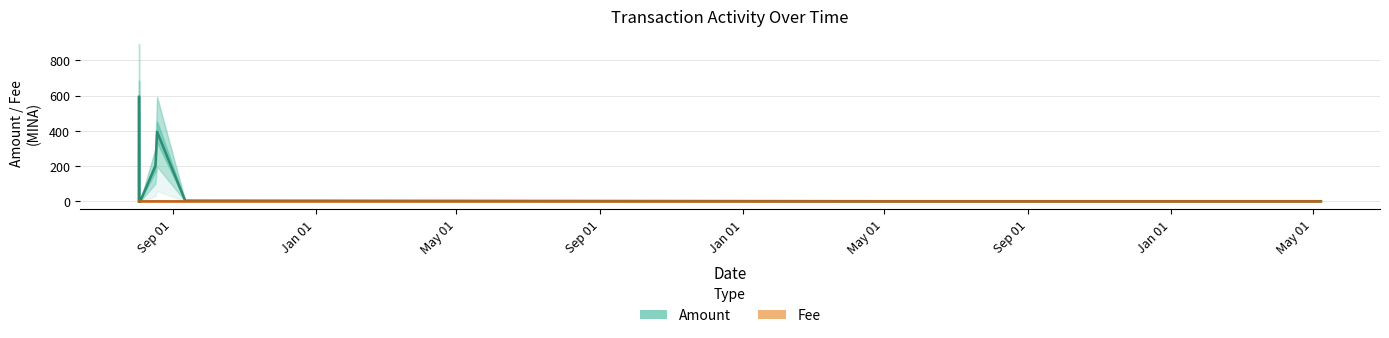

At how many categories does at least one series exceed 42?

3